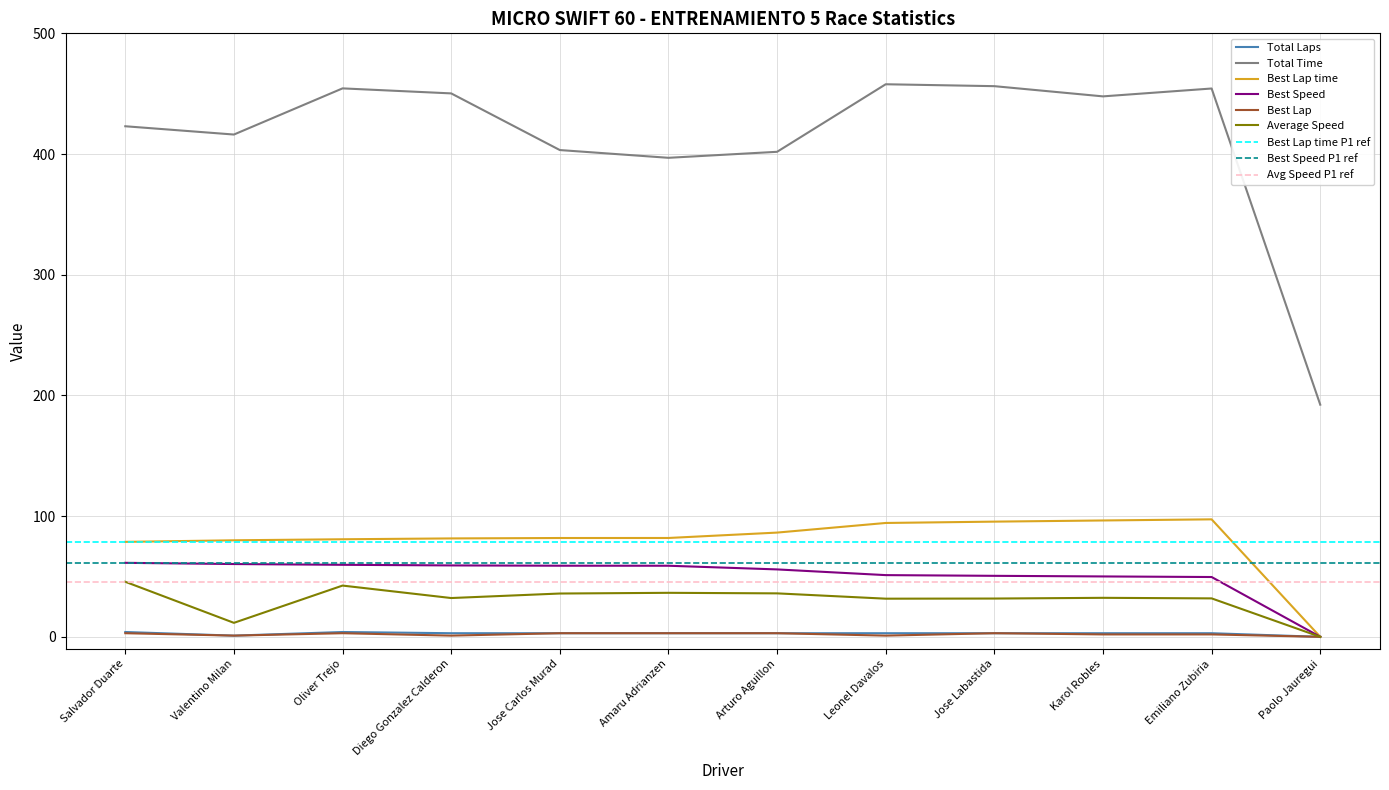

Count the Best Lap values in the range 1 to 3.

11